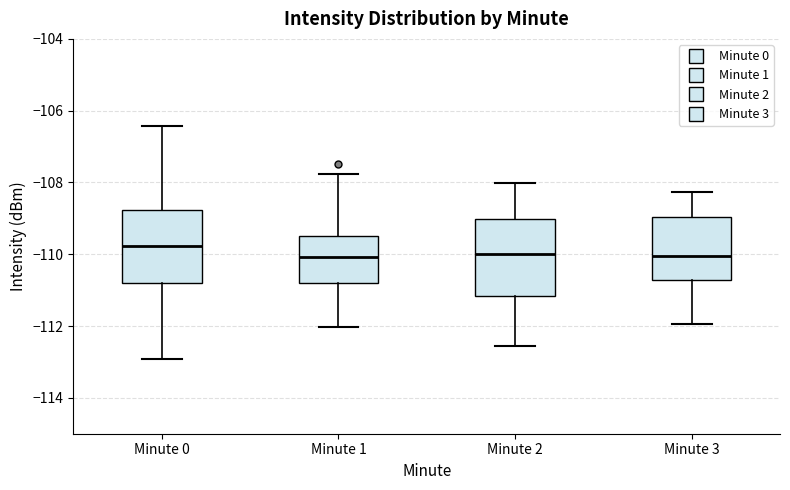

Reading left to right, read every box against the y-axis: the position of its median line, the range the box covers, and the ends of its whiskers. The values are not printed on the chart, so give them approximately, as read against the axis.

Minute 0: median -109.8, box -110.8 to -108.8, whiskers -113.0 to -106.4
Minute 1: median -110.0, box -110.8 to -109.4, whiskers -112.0 to -107.8
Minute 2: median -110.0, box -111.2 to -109.0, whiskers -112.6 to -108.0
Minute 3: median -110.0, box -110.8 to -109.0, whiskers -112.0 to -108.2